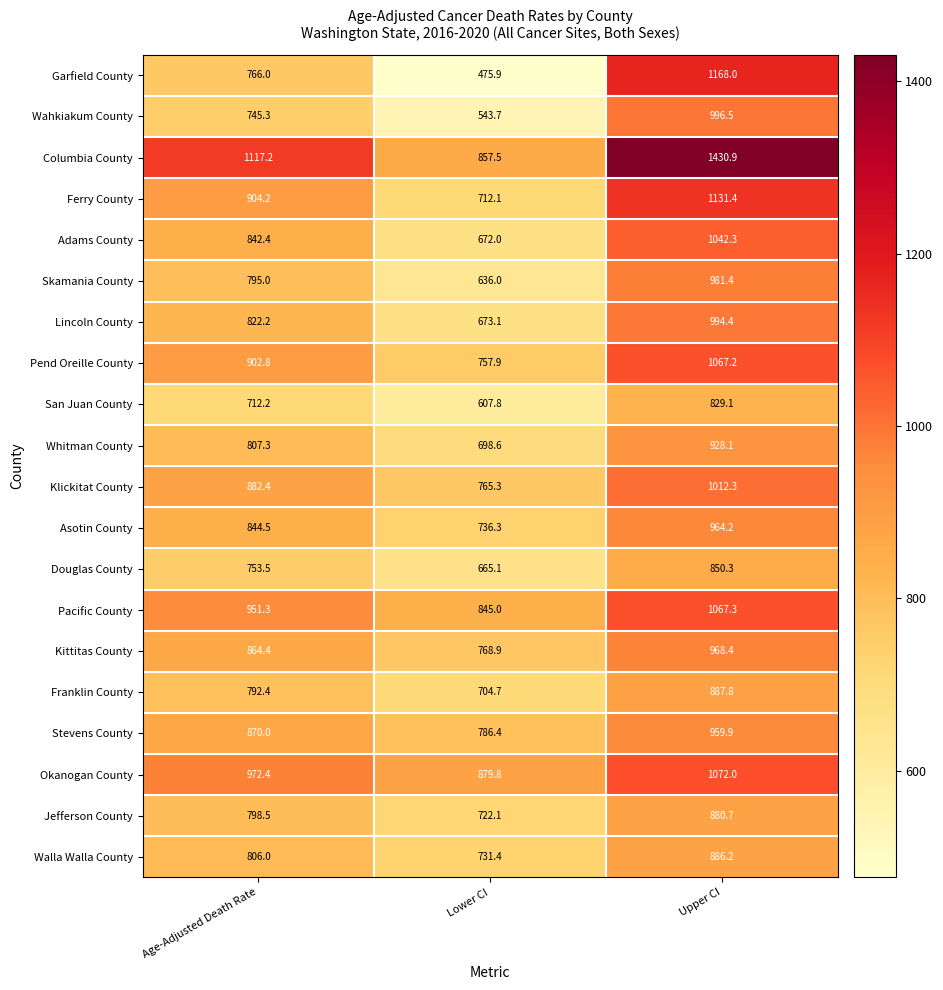

Count the number of data series in this chart.

20